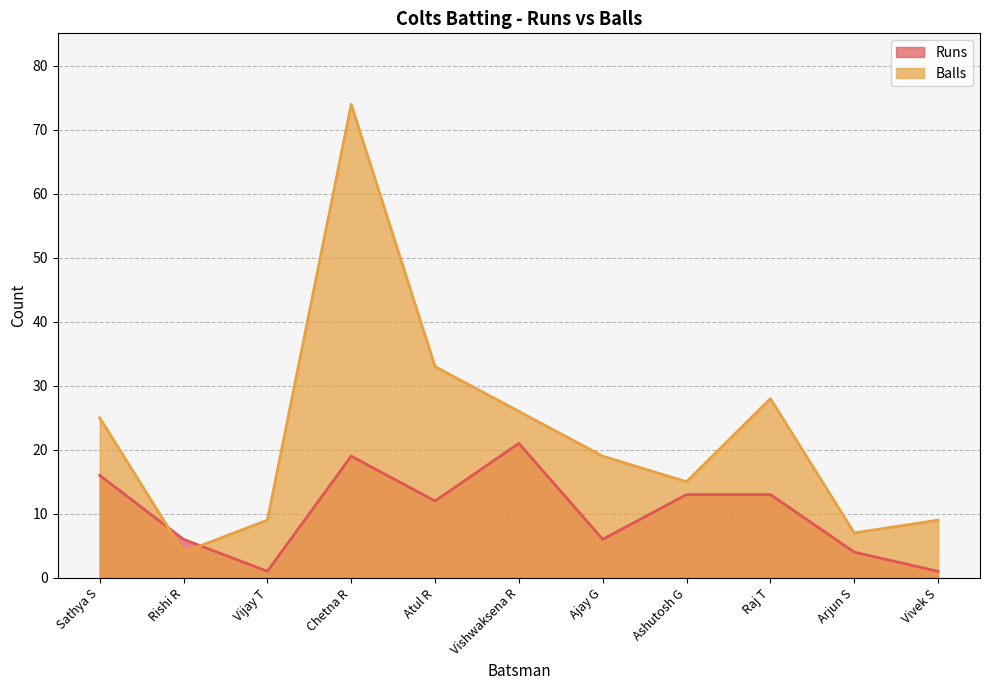

True or false: Balls has more than 0 interior local peaks.

True